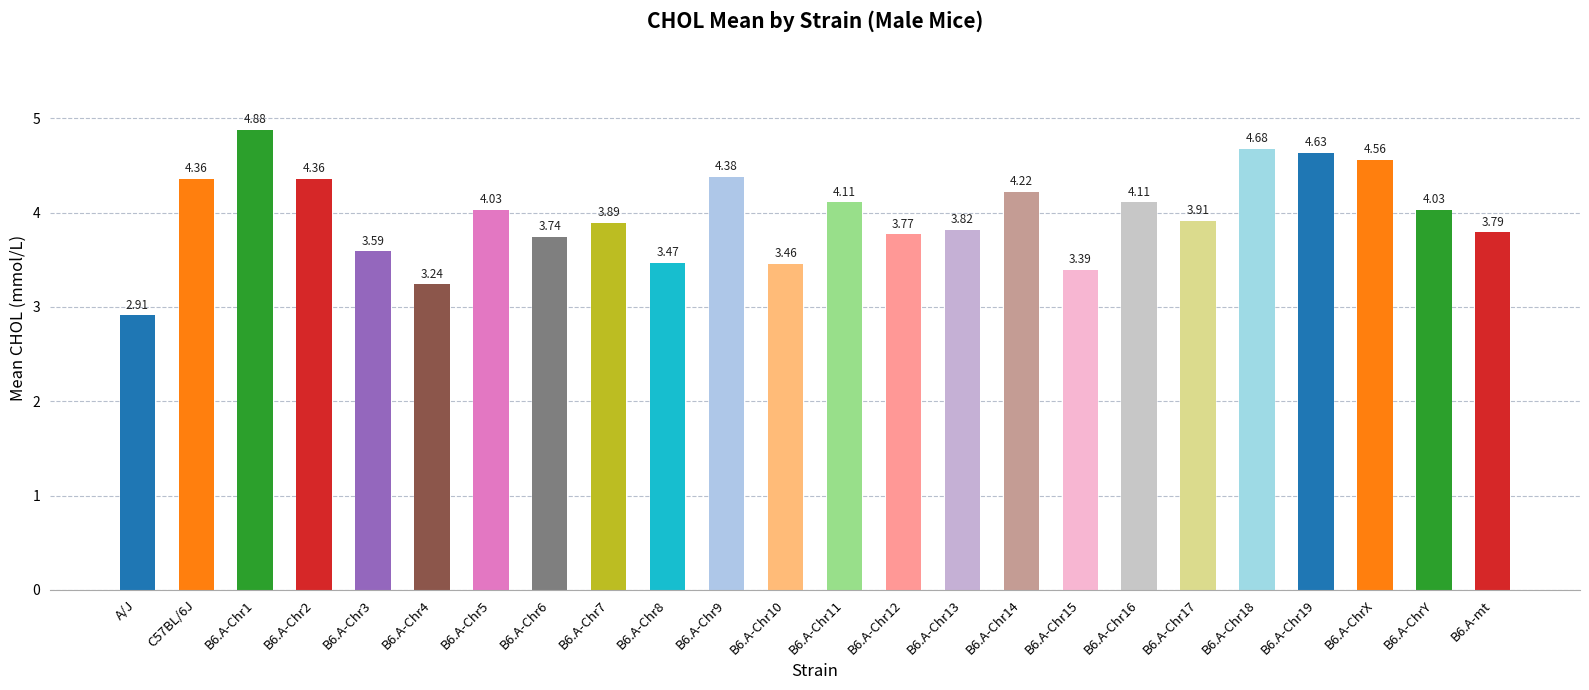

What is the difference between the values at B6.A-mt and B6.A-Chr16?

0.3